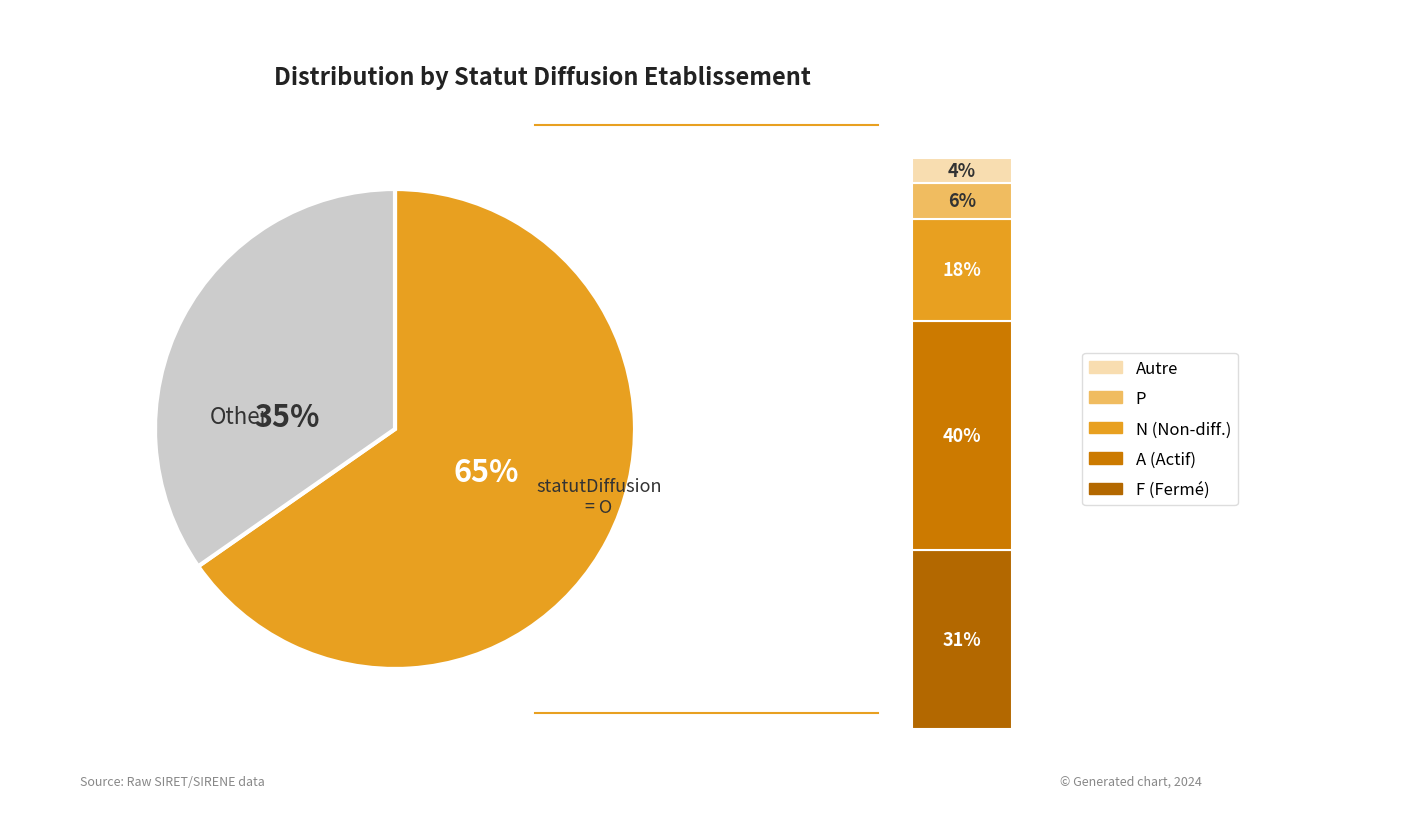

Does N account for over 50% of the chart?

No